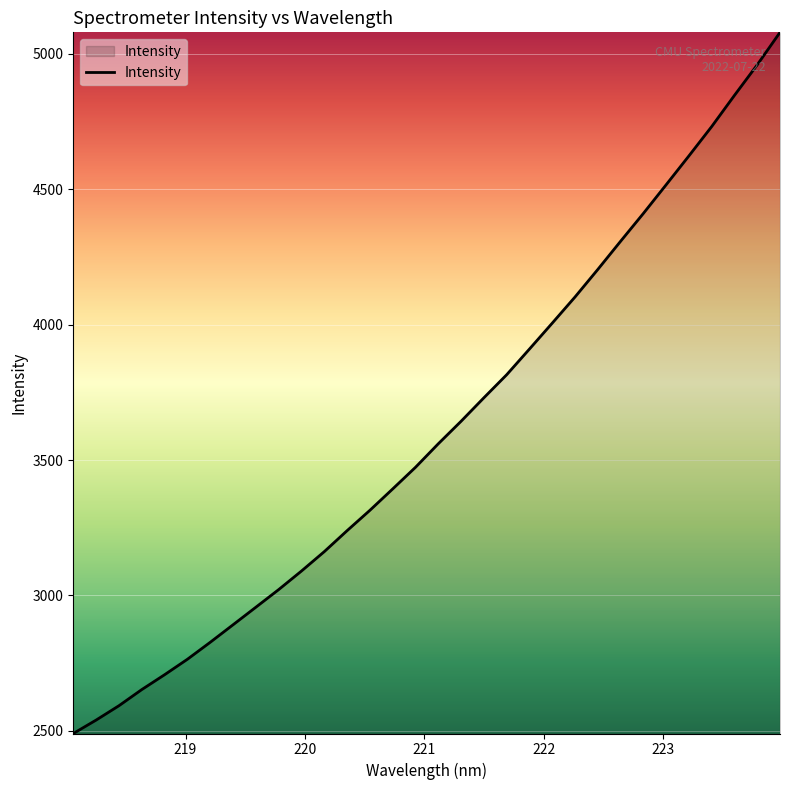

What is the minimum value shown in the chart?

2490.3